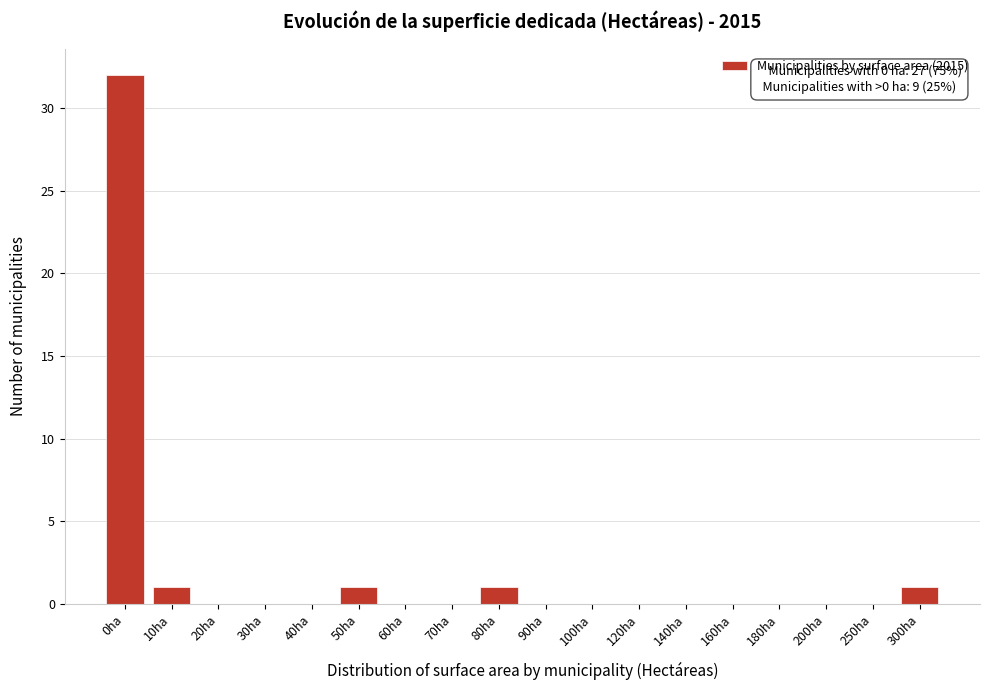

Reading left to right, transcribe all the data shown in this chart.

0ha=32	10ha=1	20ha=0	30ha=0	40ha=0	50ha=1	60ha=0	70ha=0	80ha=1	90ha=0	100ha=0	120ha=0	140ha=0	160ha=0	180ha=0	200ha=0	250ha=0	300ha=1